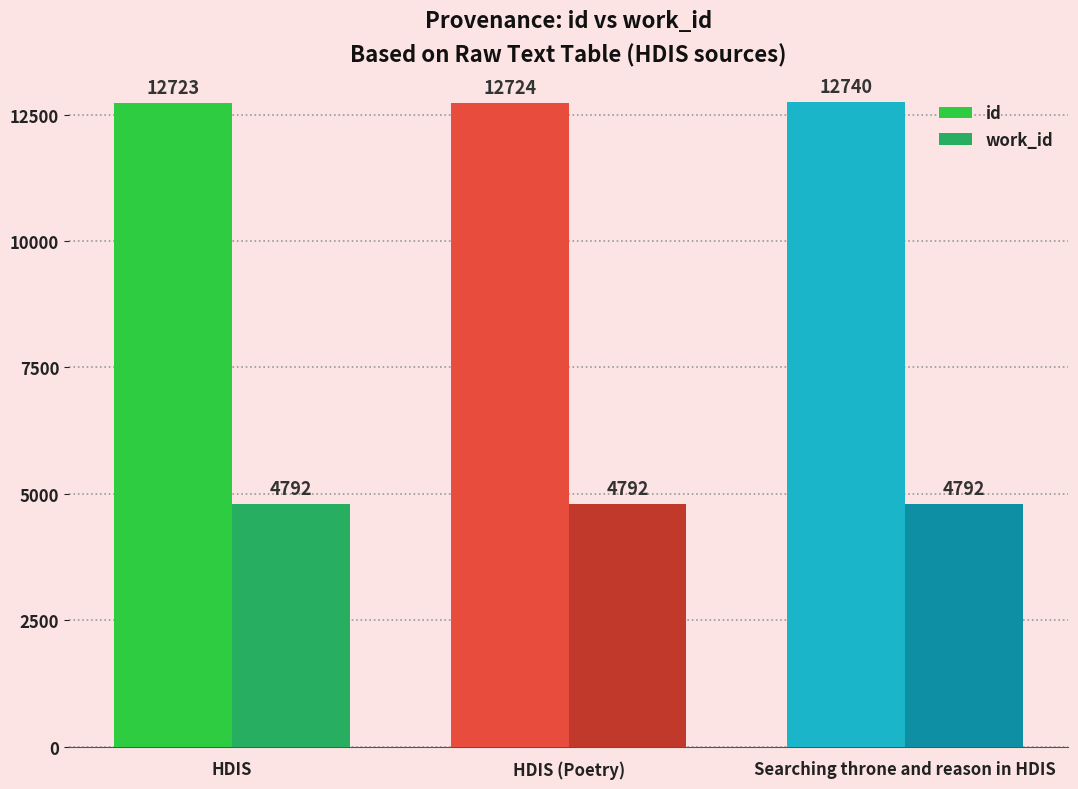

What is the spread (max minus min) of values at HDIS (Poetry)?

7932